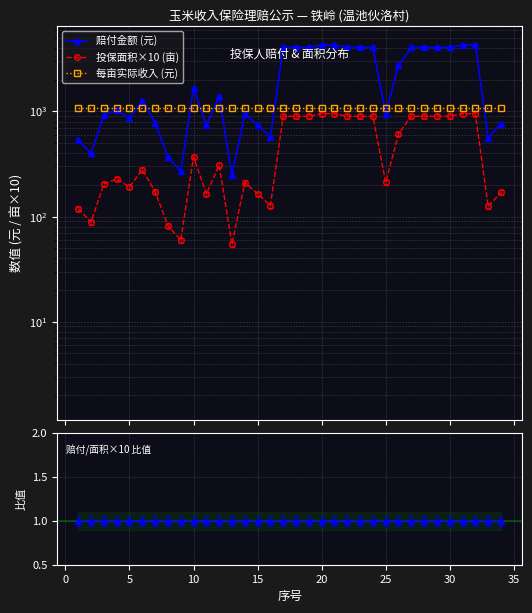

True or false: 投保面积×10 (亩) and 赔付/面积 比值 intersect in this chart.

False